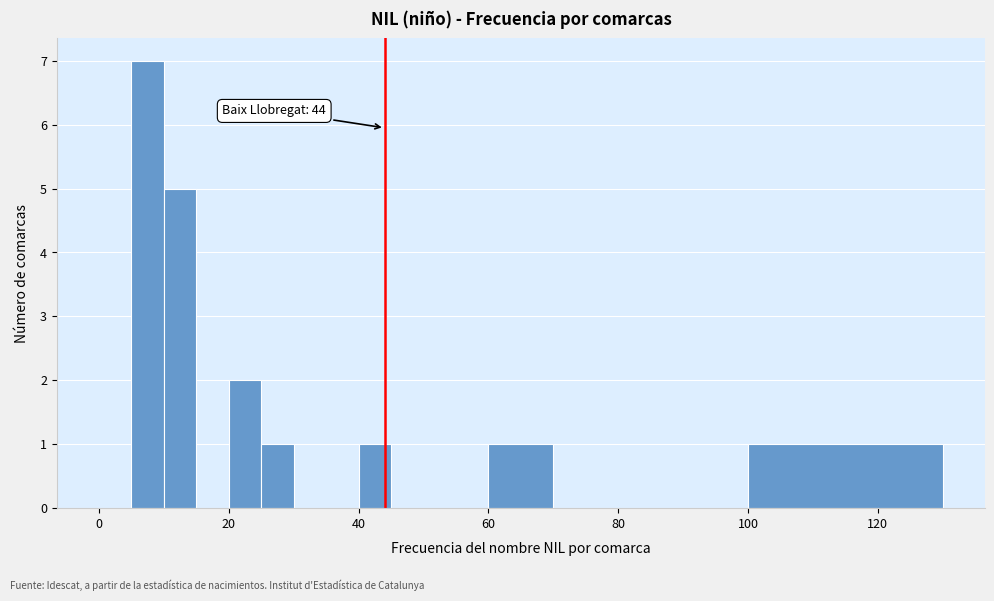

Read against the x-axis, roughly where is the centre of the tallest bar?

8